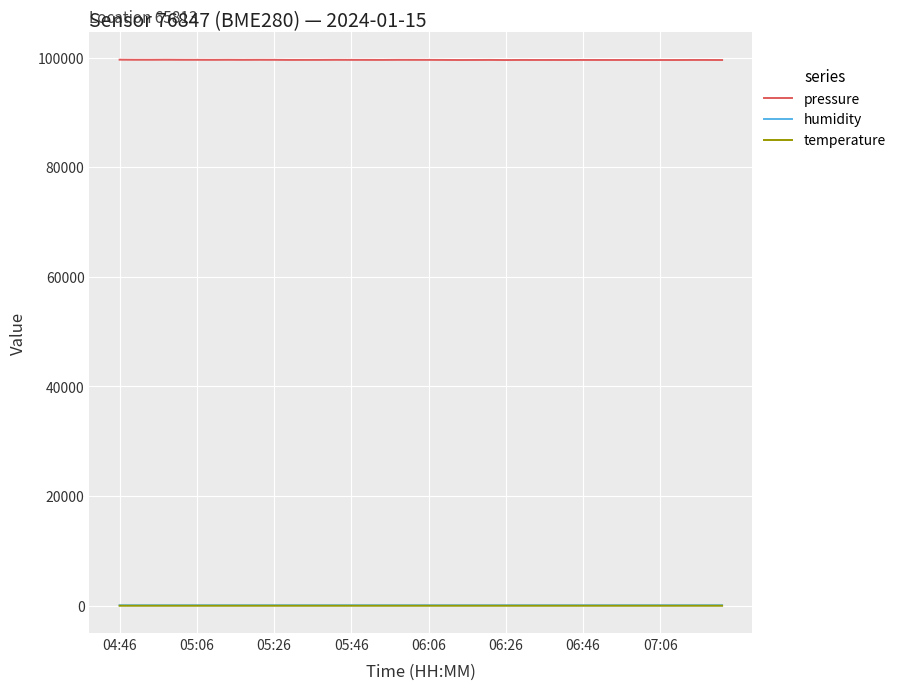

True or false: pressure and temperature cross at least once.

False